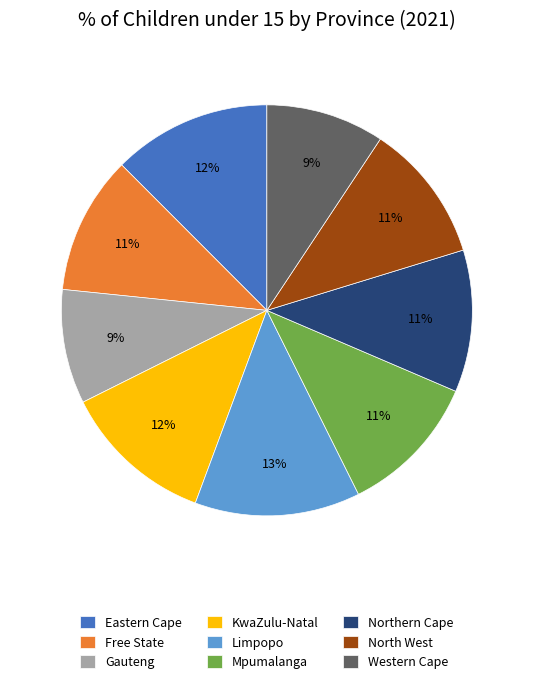

Is Free State the majority of the pie?

No